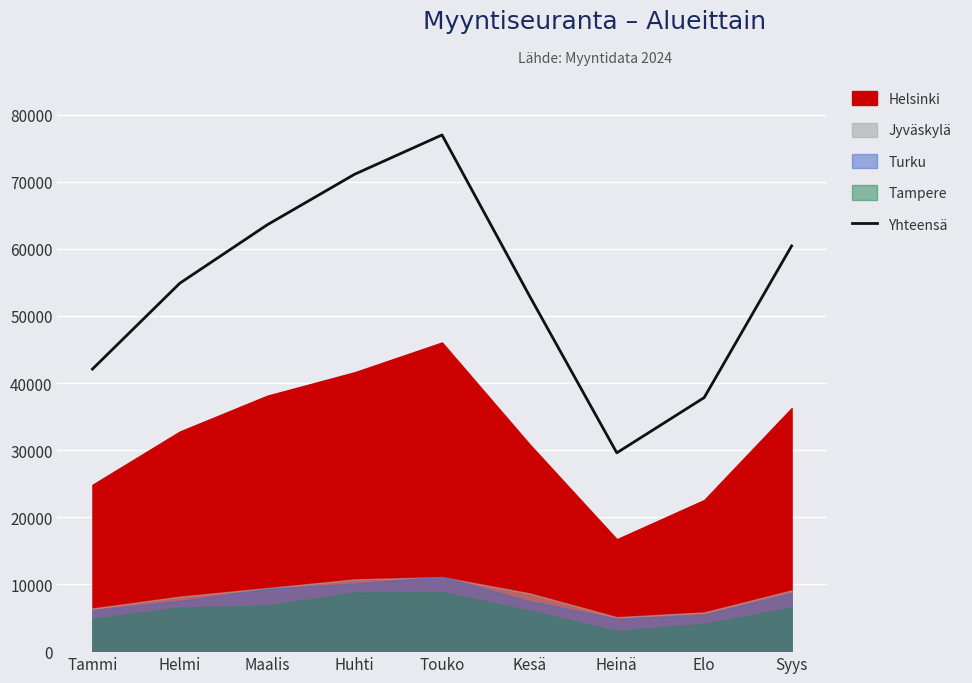

Where is the first local minimum?

Heinä